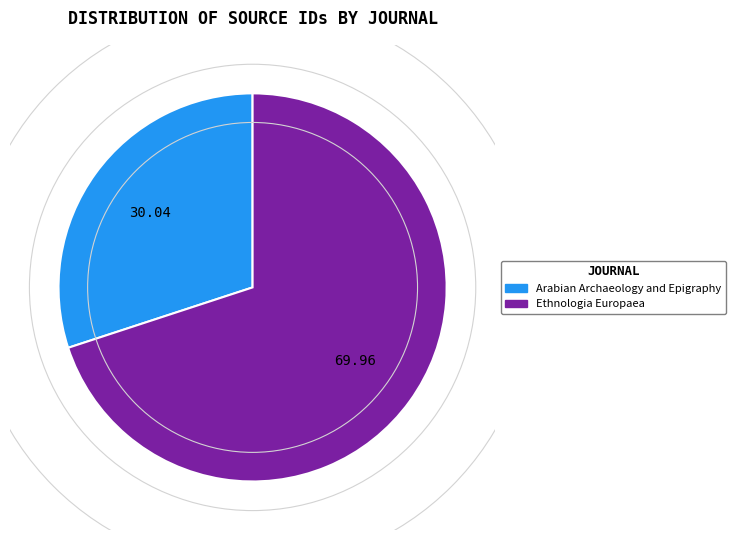

Is the sum of Ethnologia Europaea and Arabian Archaeology and Epigraphy greater than half?

Yes